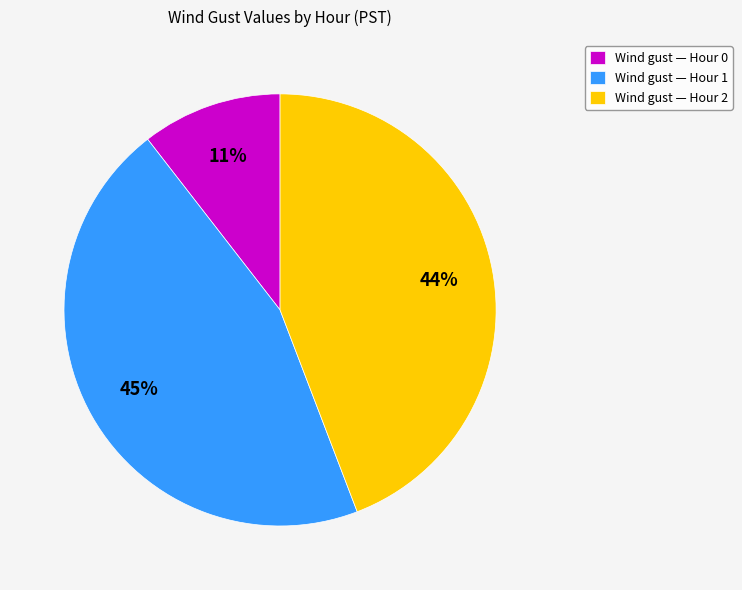

Do Wind gust — Hour 0 and Wind gust — Hour 1 together represent more than half of the pie?

Yes